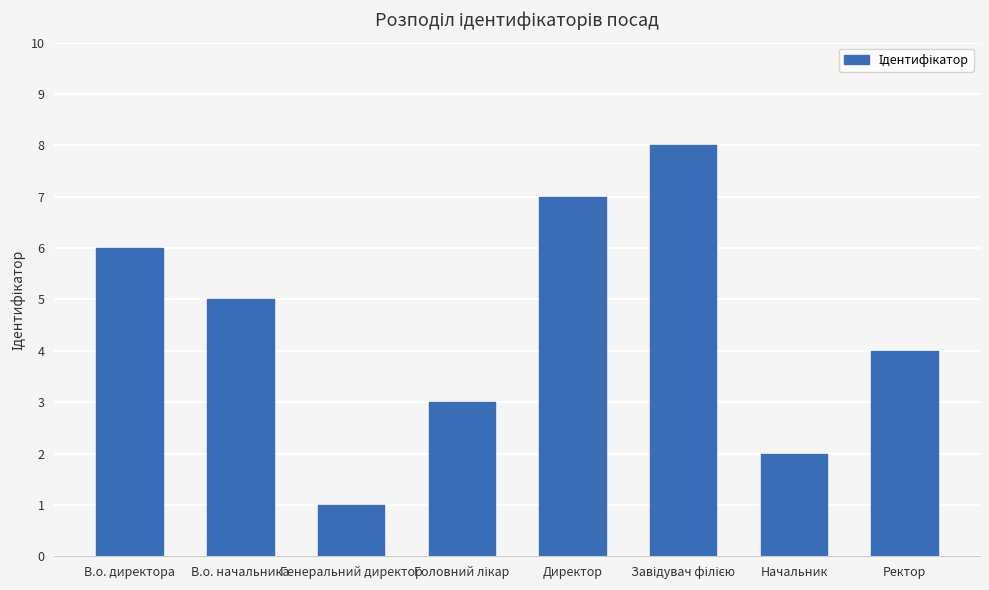

What value does the data have at Генеральний директор?

1